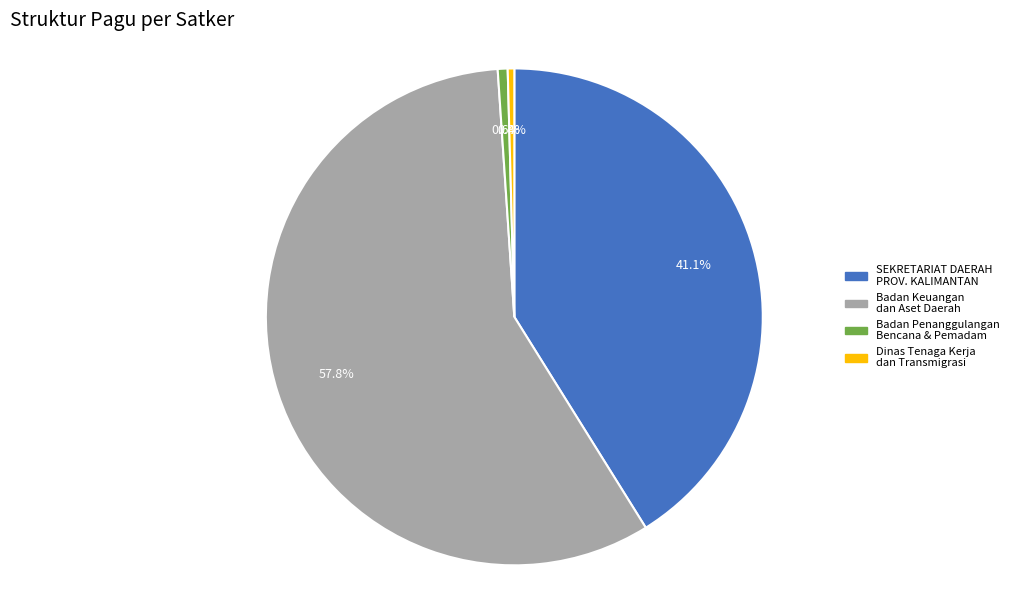

What percentage is the Dinas Tenaga Kerja dan Transmigrasi slice, to the nearest percent?

0%